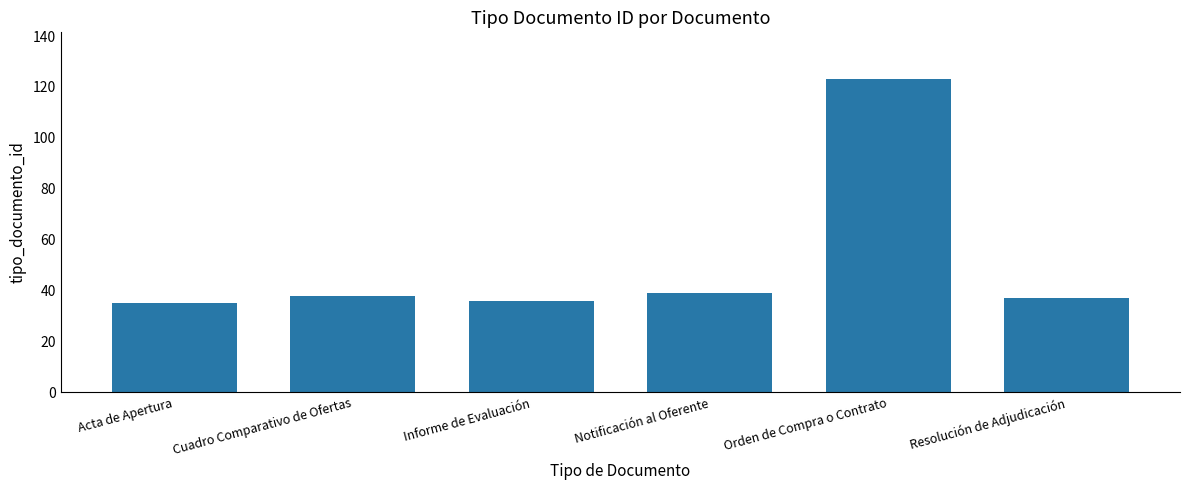

Reading left to right, extract all data points from this chart.

35	38	36	39	123	37